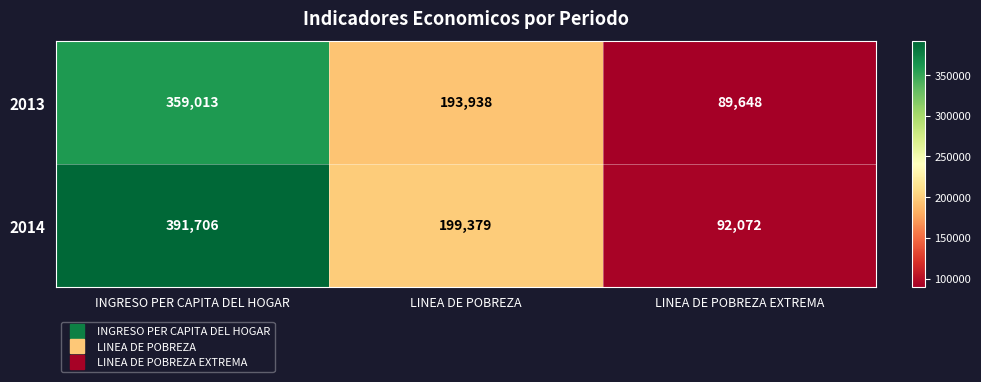

Which series changed the most between INGRESO PER CAPITA DEL HOGAR and LINEA DE POBREZA EXTREMA?

2014